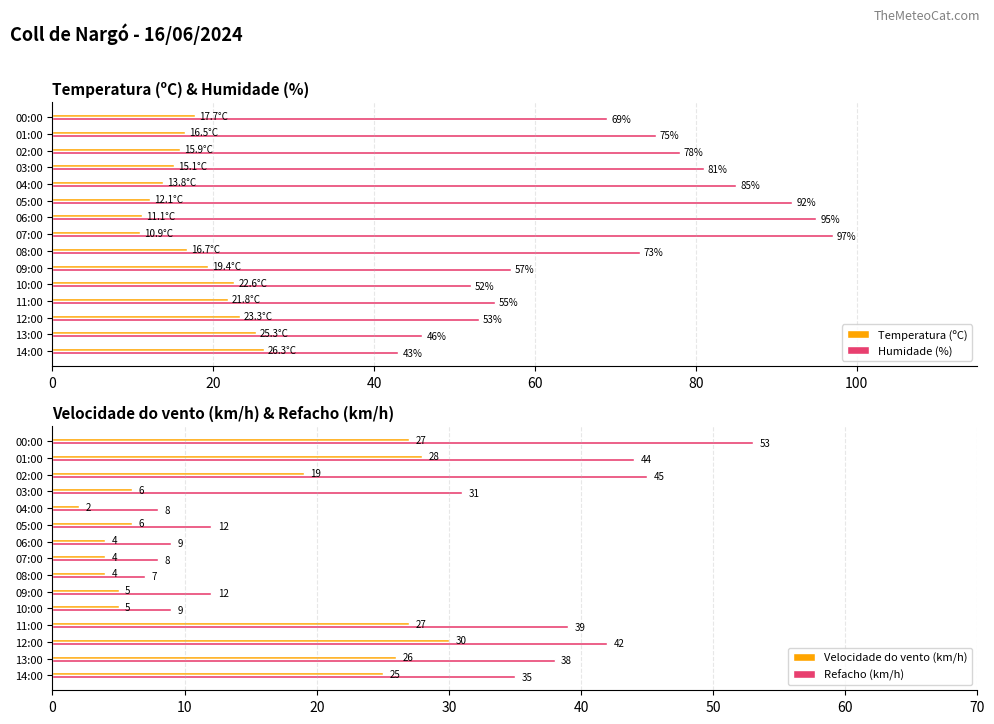

Is the value of Humidade (%) at 07:00 greater than the value of Temperatura (ºC) at 14:00?

Yes